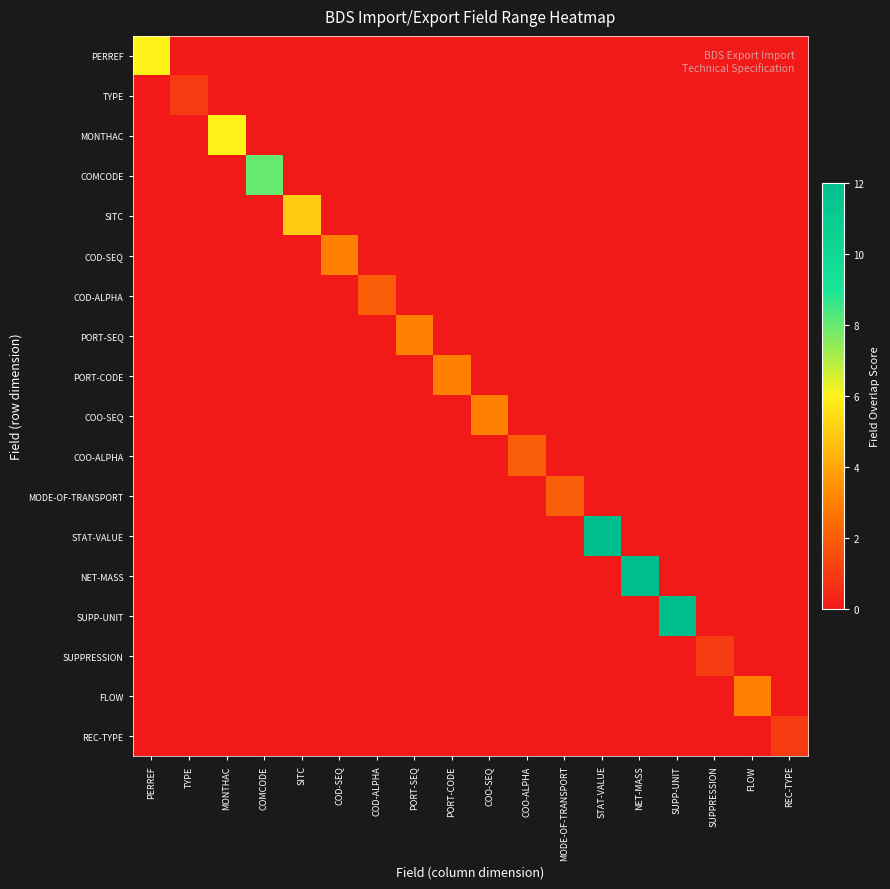

What is the maximum value shown in the chart?

12